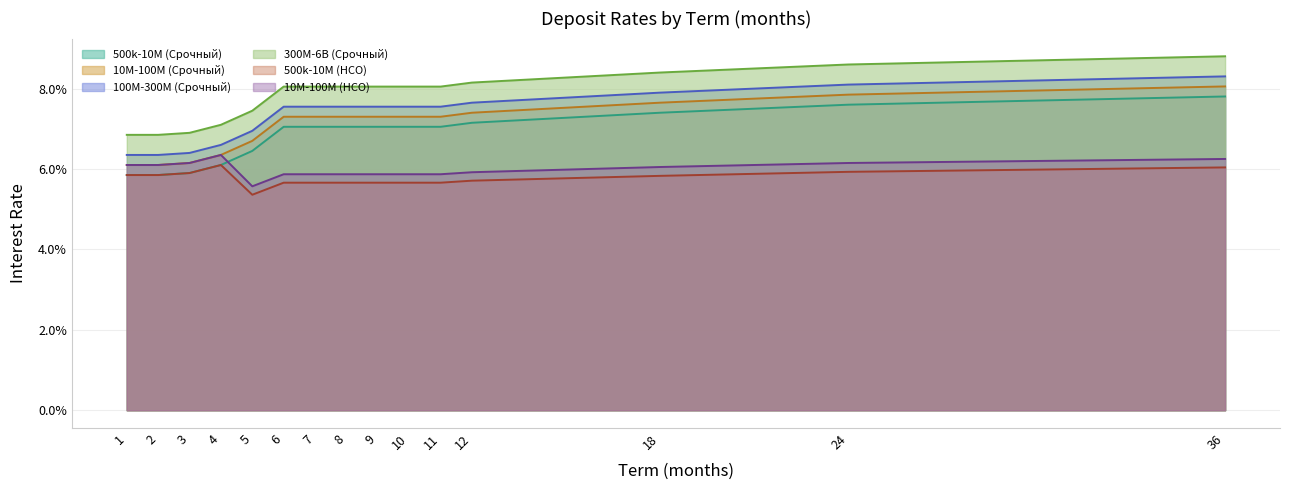

Rank the series by their maximum value, from lowest to highest.

500k-10M (НСО), 10M-100M (НСО), 500k-10M (Срочный), 10M-100M (Срочный), 100M-300M (Срочный), 300M-6B (Срочный)